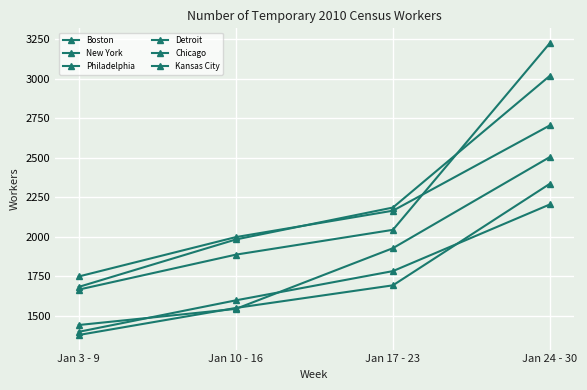

How many data points in Kansas City are less than 1927?

2